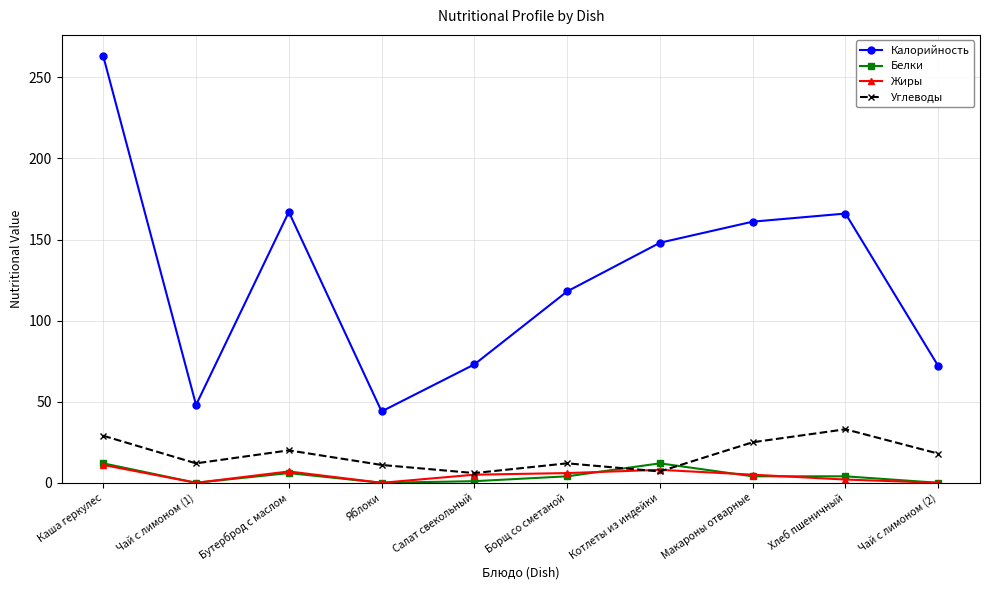

How many interior local valleys does the Углеводы series have?

3